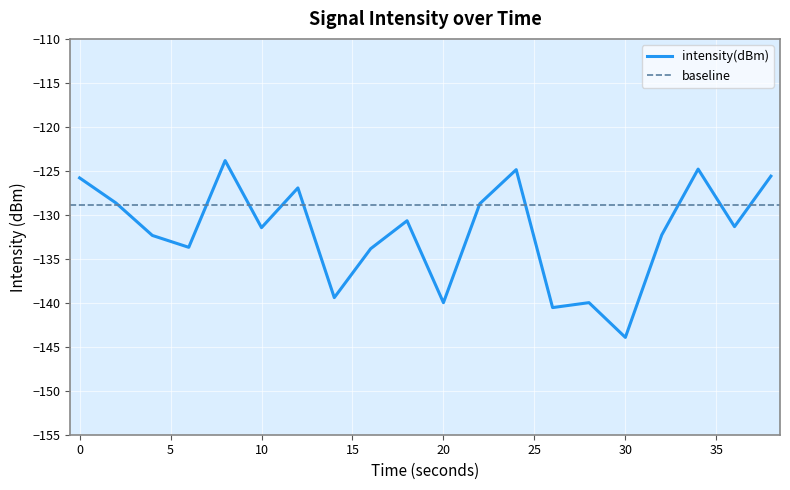

Is it true that the value at 8 is -71.6?

False